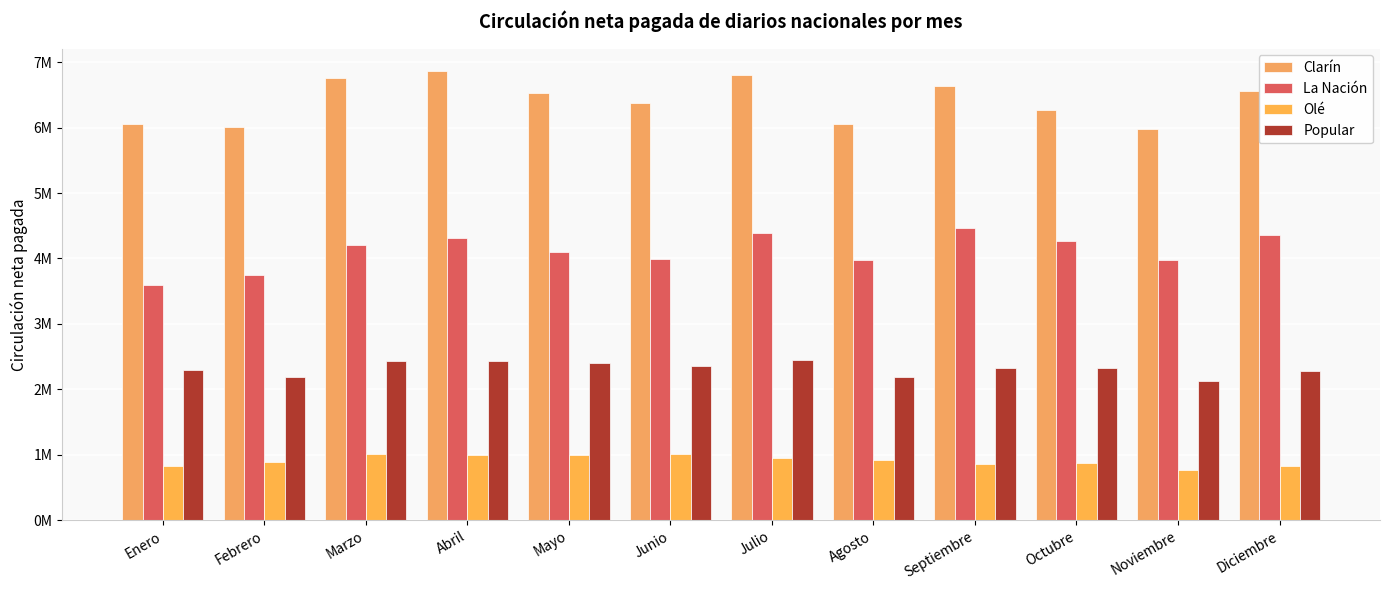

Rank the series at Septiembre from lowest to highest value.

Olé, Popular, La Nación, Clarín